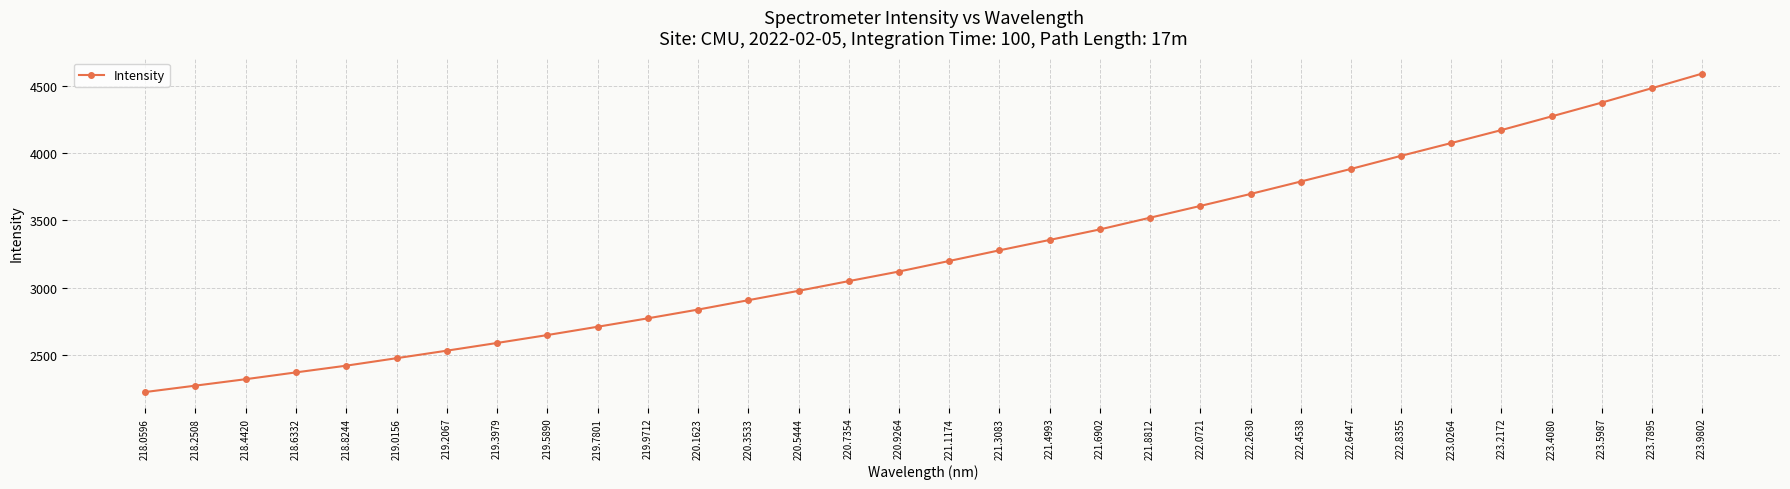

Reading left to right, what are all the values shown in this chart?

2222.8	2270.6	2318.5	2369.2	2419.2	2474.8	2530.8	2588.2	2647.1	2708.8	2771.6	2836.8	2906.6	2976.3	3048.6	3120.0	3198.6	3277.8	3355.1	3433.4	3520.7	3608.2	3697.3	3789.8	3883.5	3981.2	4076.4	4173.0	4274.8	4377.5	4484.9	4593.1